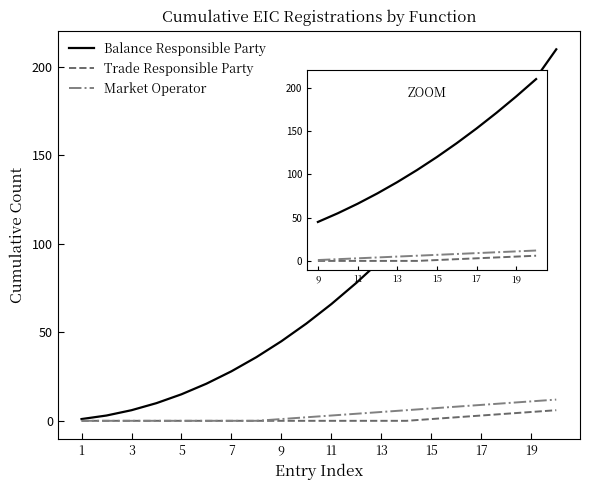

Count the number of data series in this chart.

3